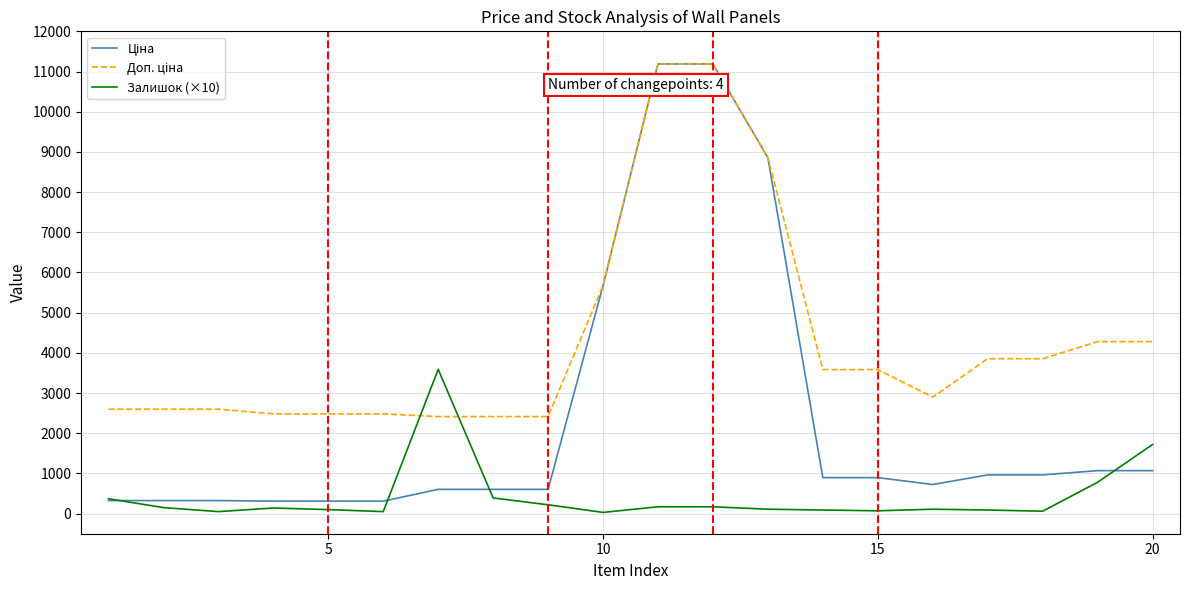

True or false: Ціна and Доп. ціна intersect in this chart.

False